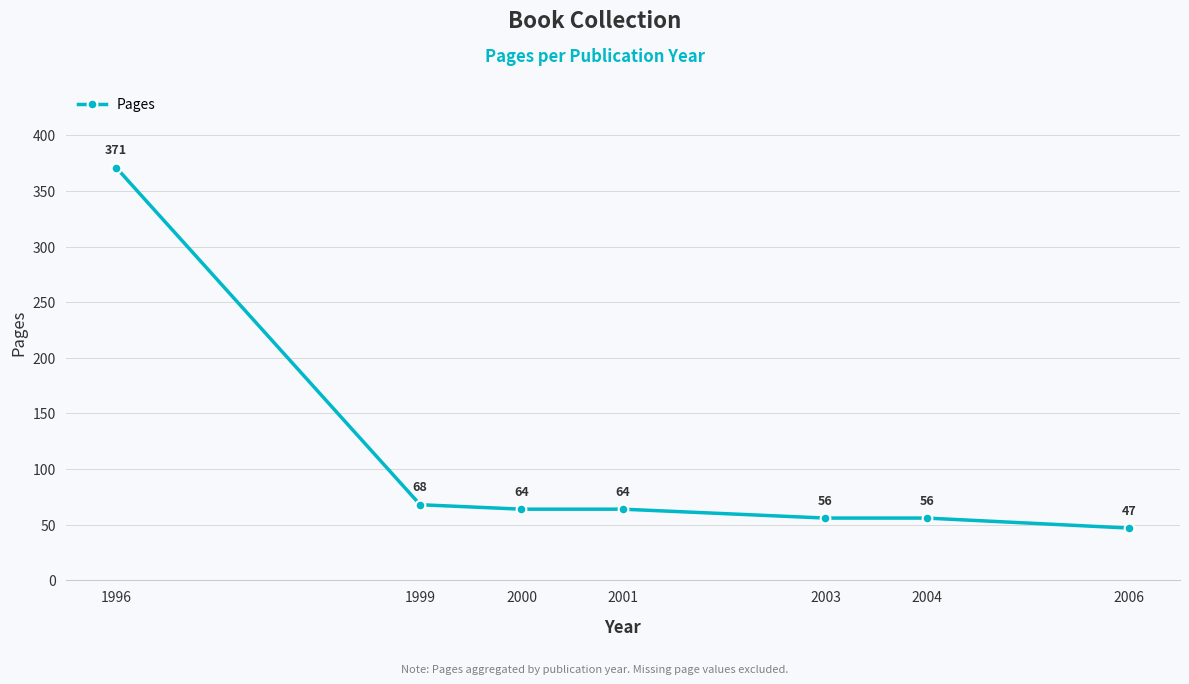

Which label corresponds to the largest value in the chart?

1996